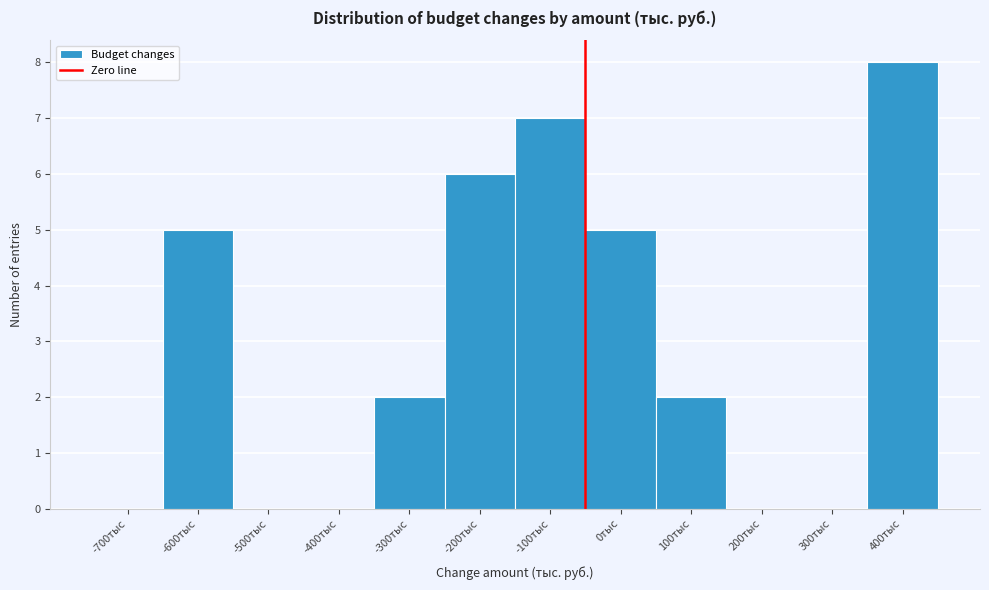

Reading left to right, what are all the values shown in this chart?

-700тыс=0	-600тыс=5	-500тыс=0	-400тыс=0	-300тыс=2	-200тыс=6	-100тыс=7	0тыс=5	100тыс=2	200тыс=0	300тыс=0	400тыс=8